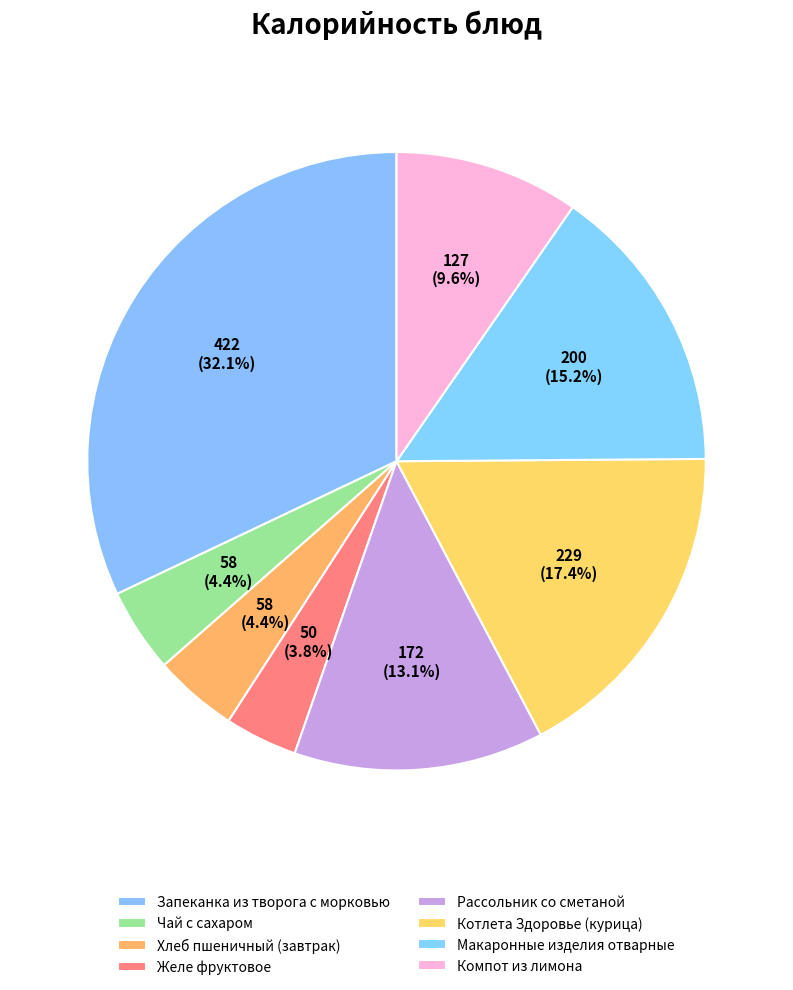

To the nearest percent, what is the difference between the Компот из лимона and Макаронные изделия отварные slice percentages?

6%